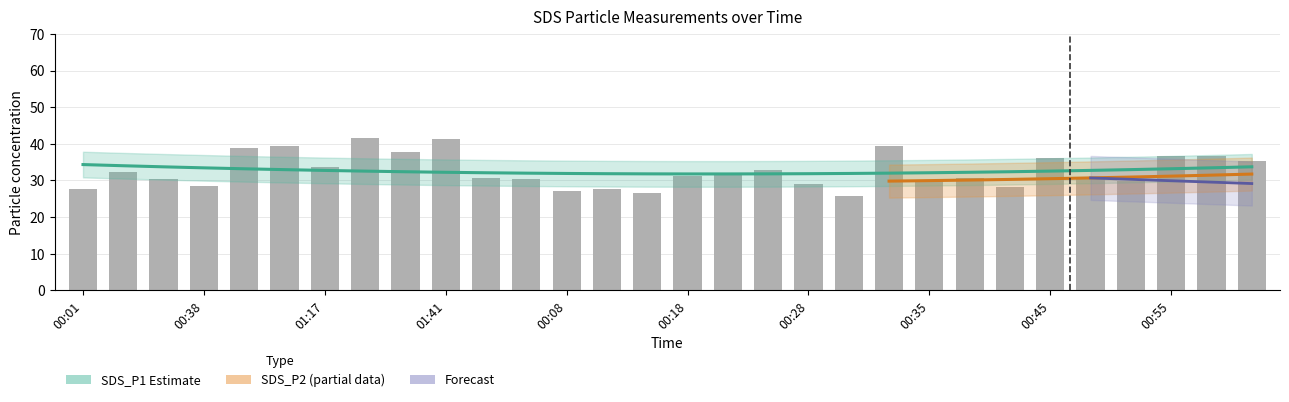

What is the difference between the highest and lowest values at 00:11?

18.6